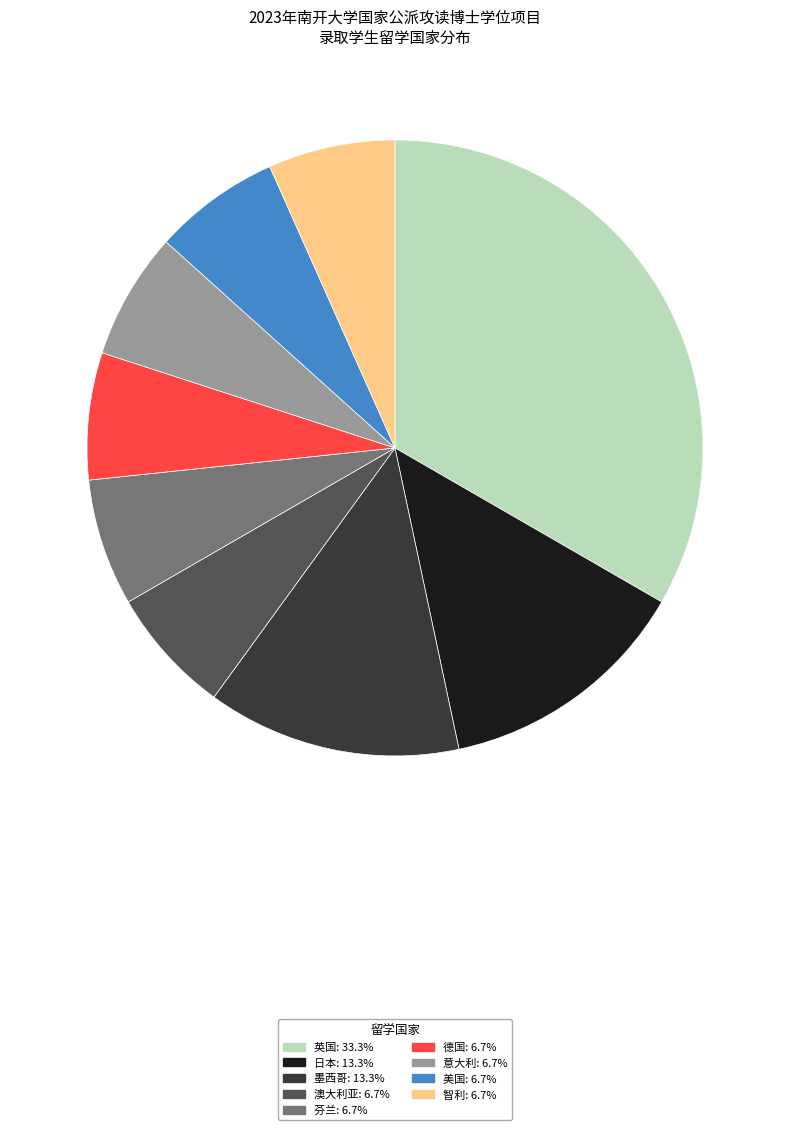

Is there any slice that represents more than half of the pie?

No